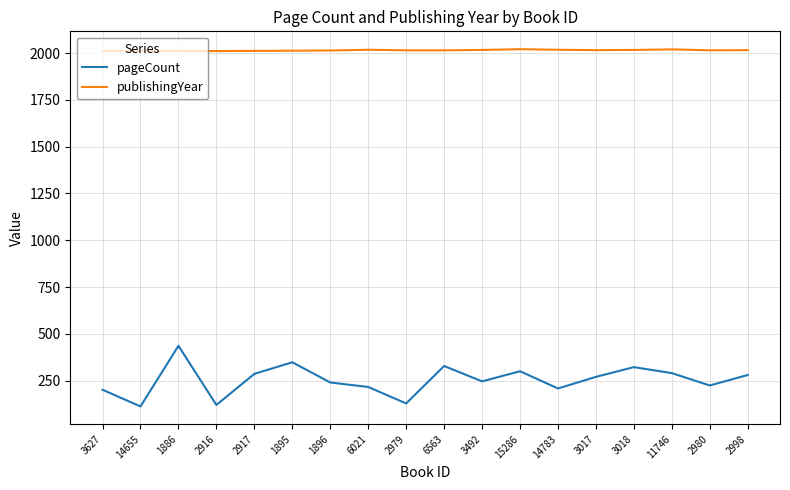

True or false: pageCount and publishingYear intersect in this chart.

False